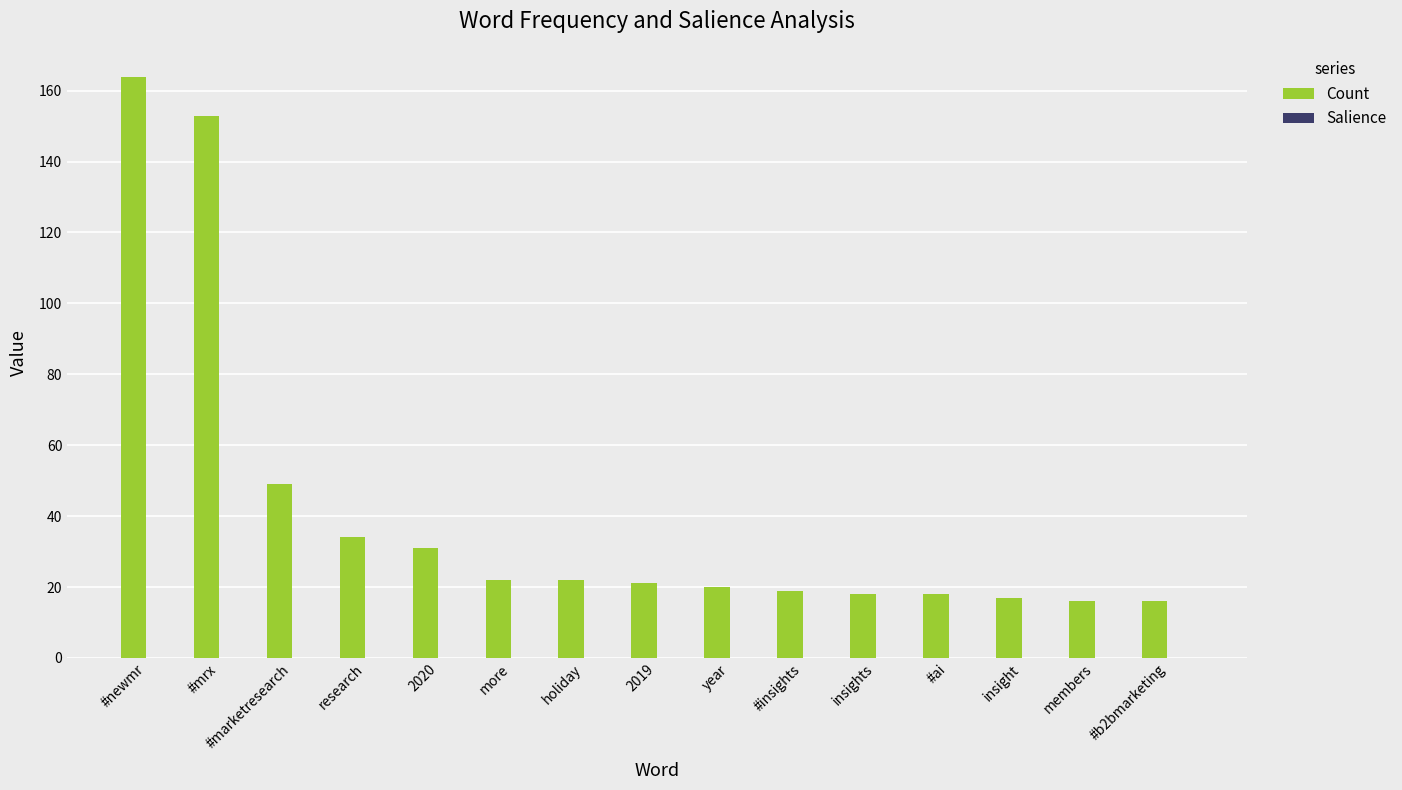

The value of Count at #mrx is 106.1. True or false?

False